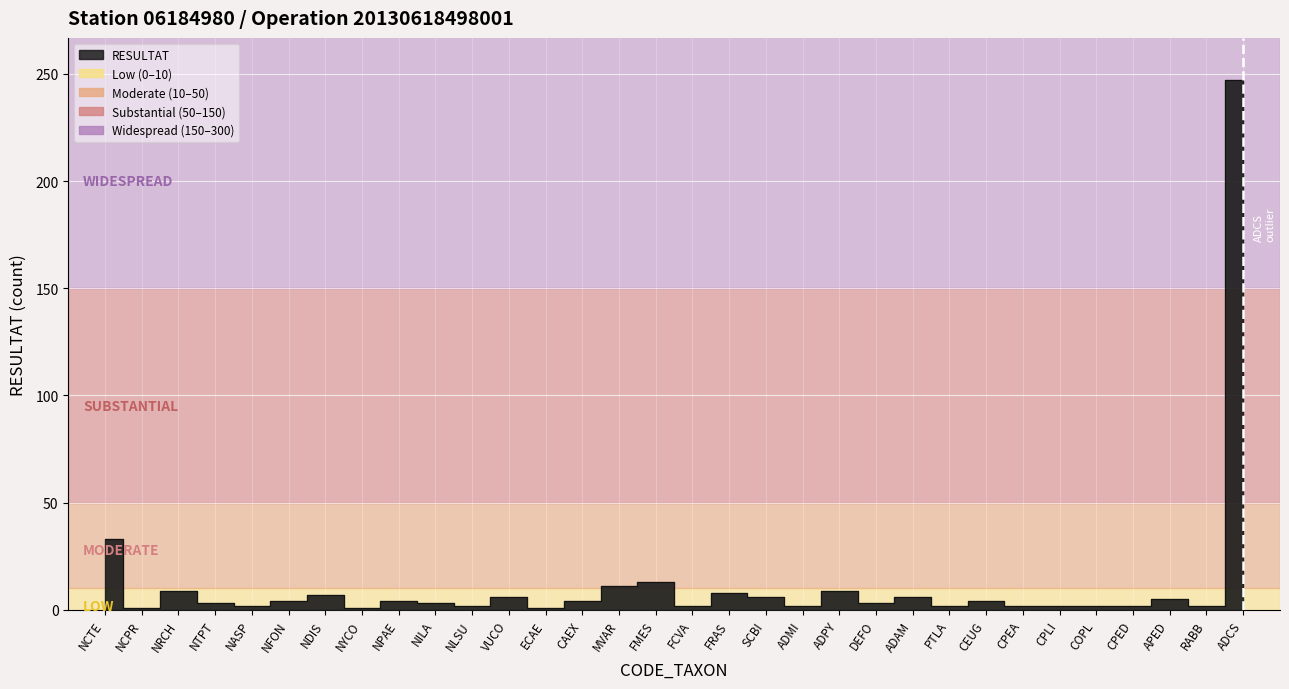

Where is the first local minimum?

NCPR